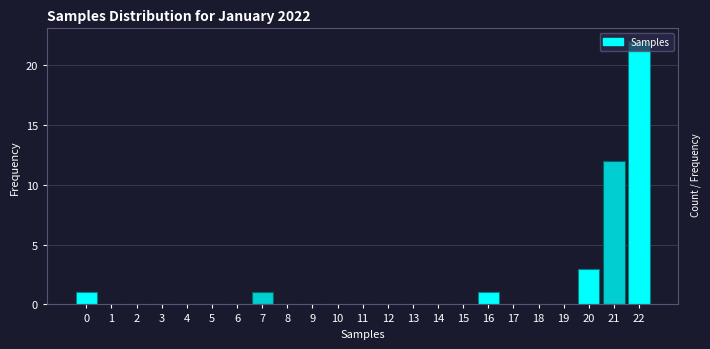

At which label is the value closest to 11?

21